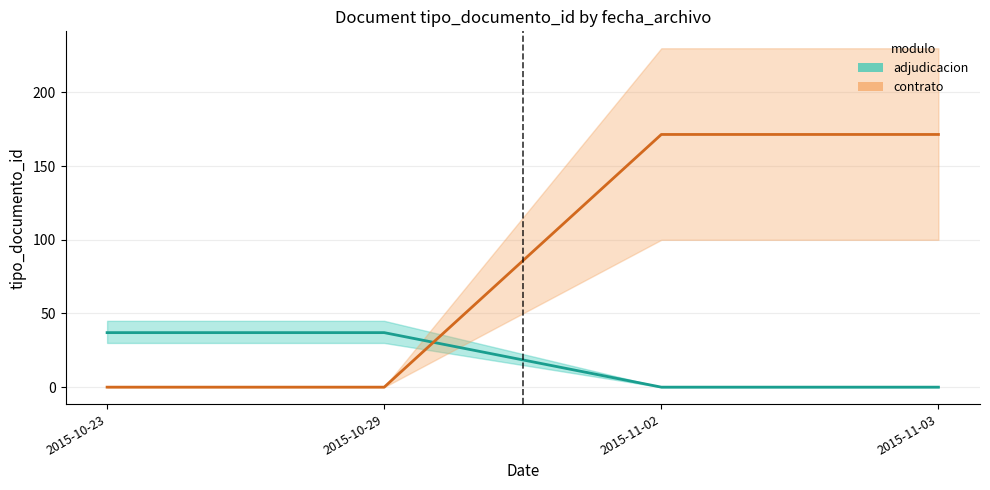

How many lines are shown in the chart?

2